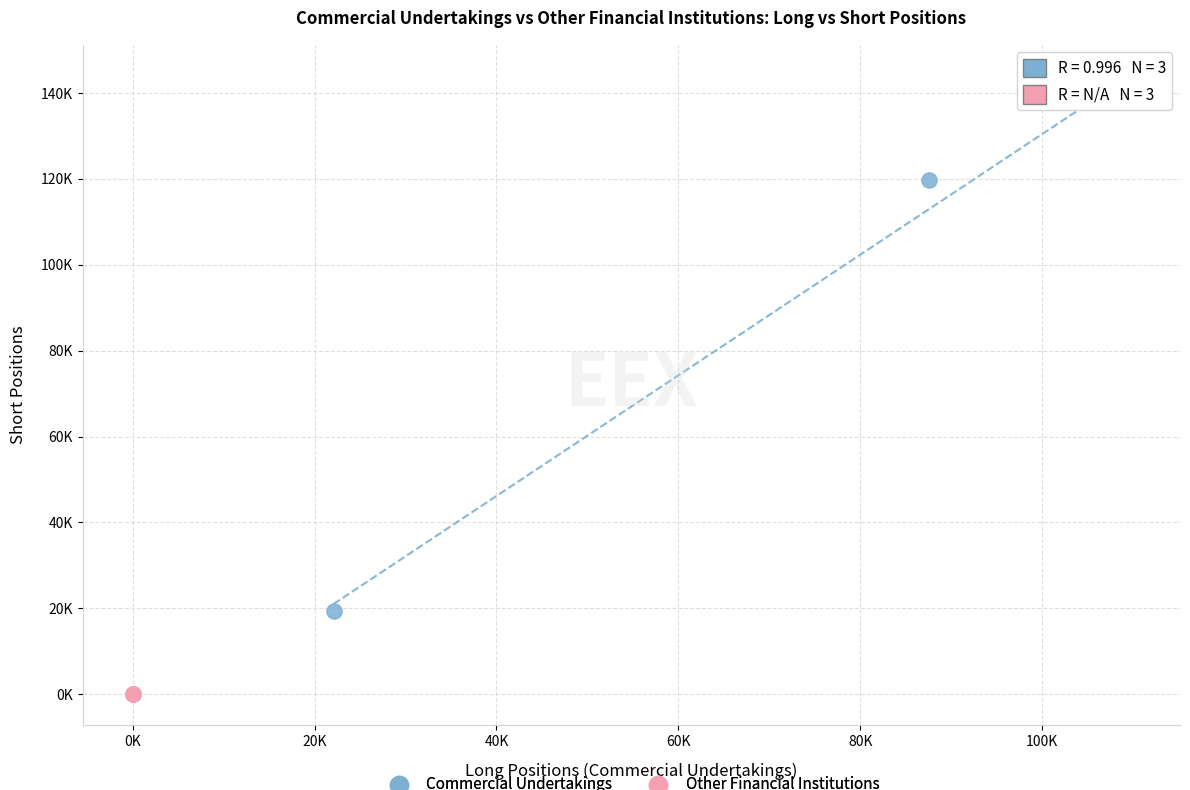

What are all the series names shown in the legend?

Commercial Undertakings, Other Financial Institutions